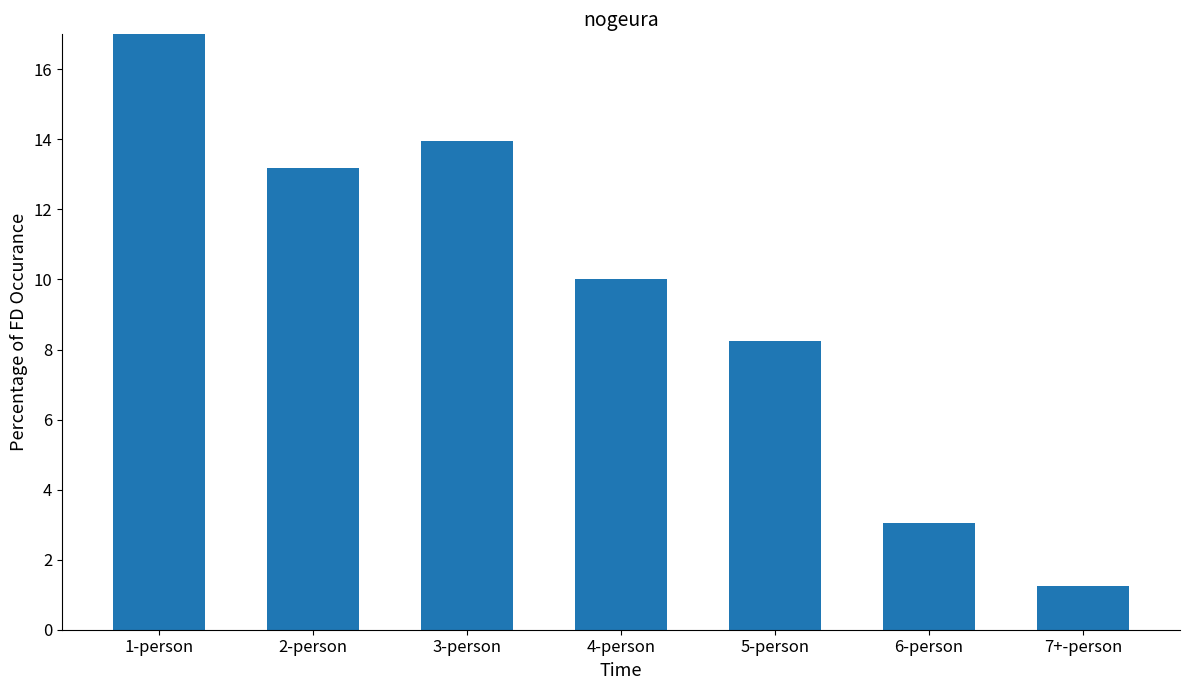

Between 2-person and 1-person, which is larger?

1-person